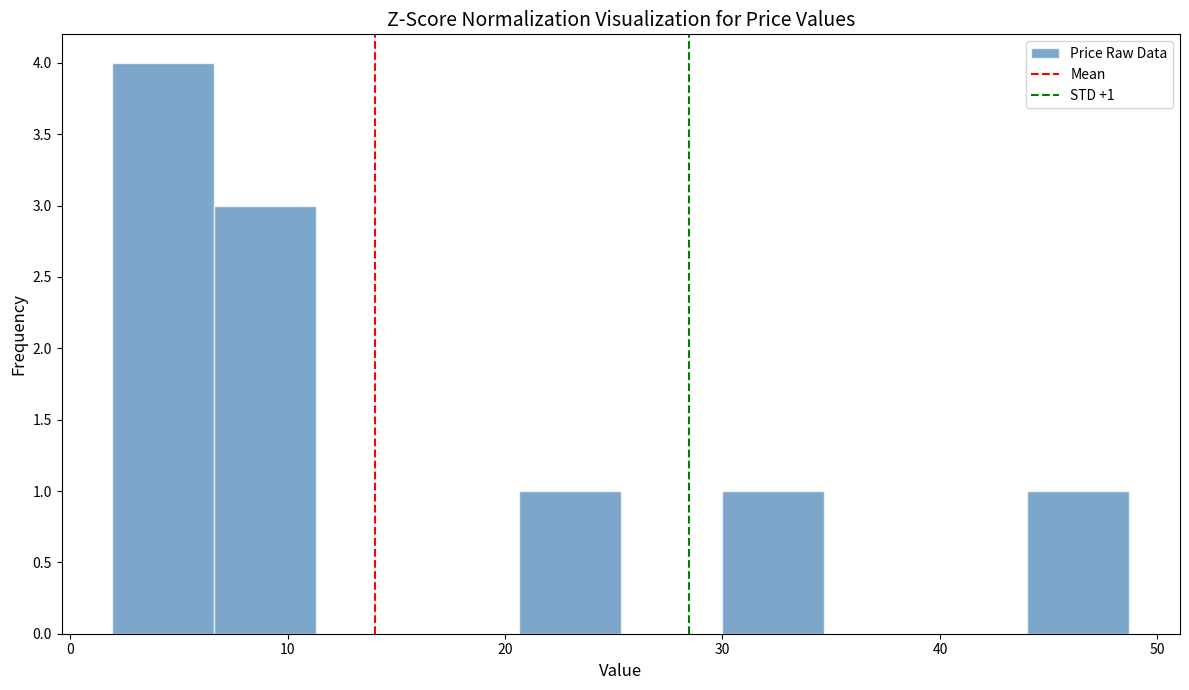

Over which range of the x-axis is the bar tallest?

2 to 7